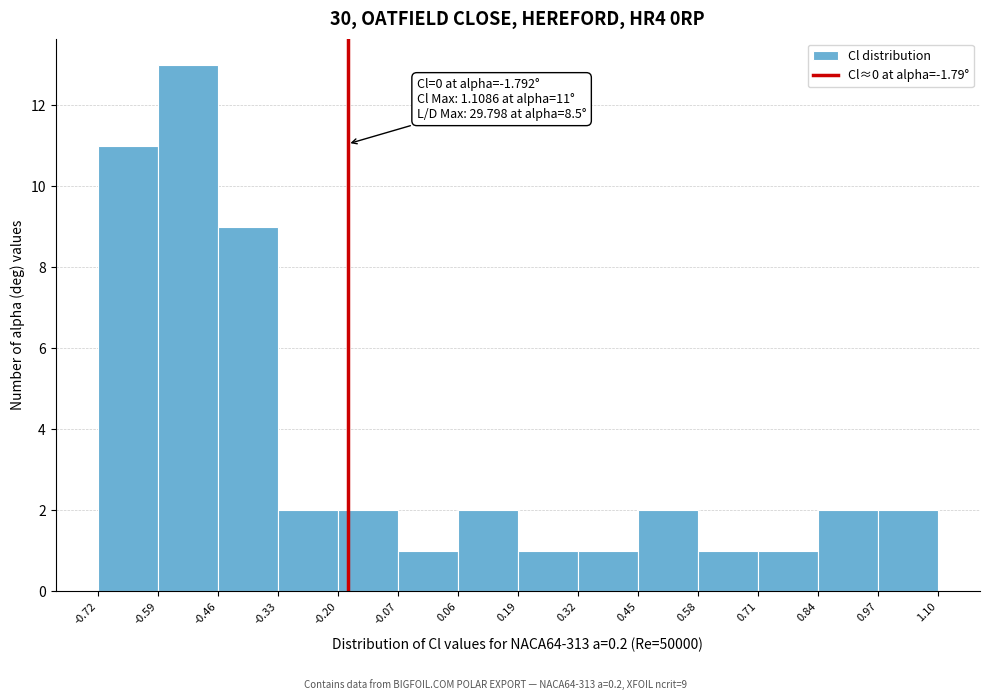

Over which range of the x-axis is the bar tallest?

-0.59 to -0.46